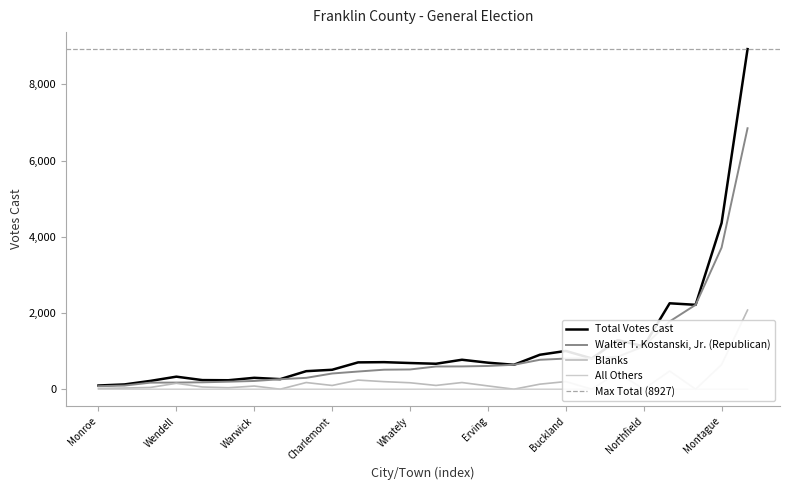

What is the sum of the Walter T. Kostanski, Jr. (Republican) values at Bernardston and Wendell?

946